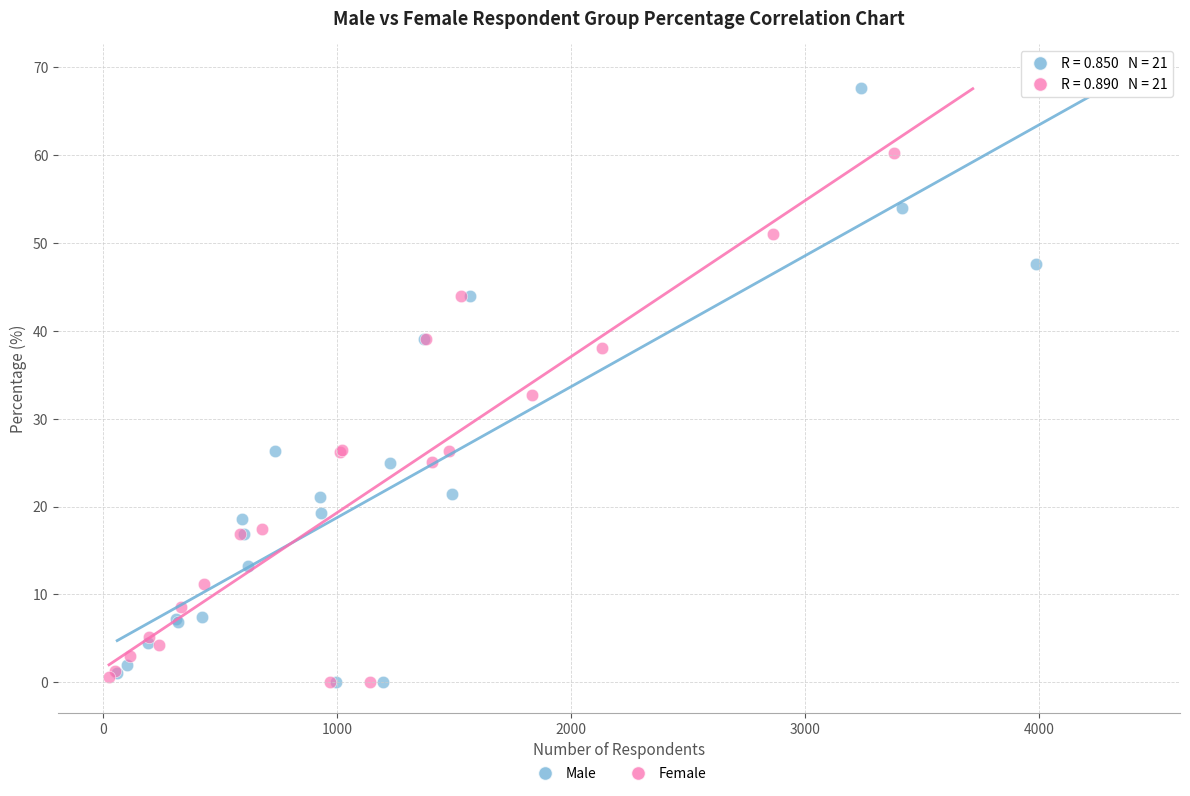

Which series reaches the maximum Y coordinate?

Male